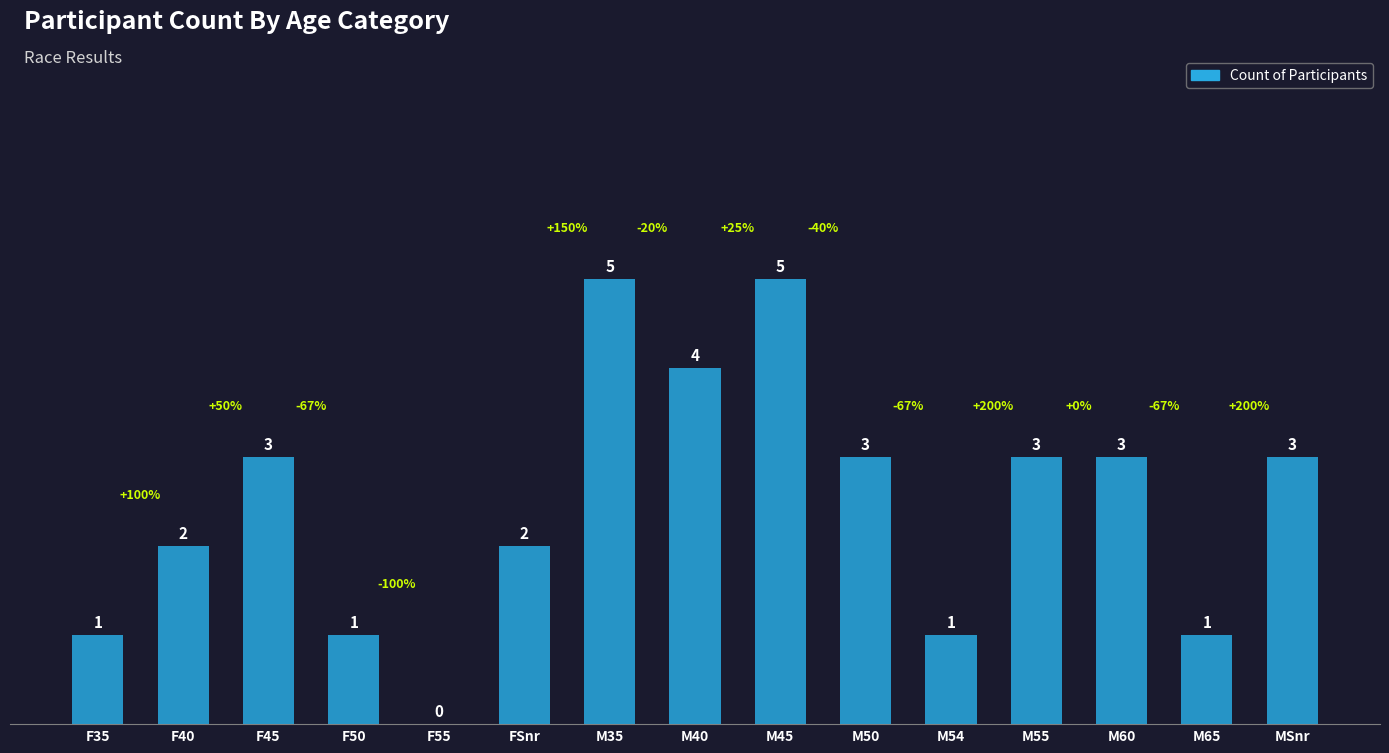

The value at M60 is 3. True or false?

True